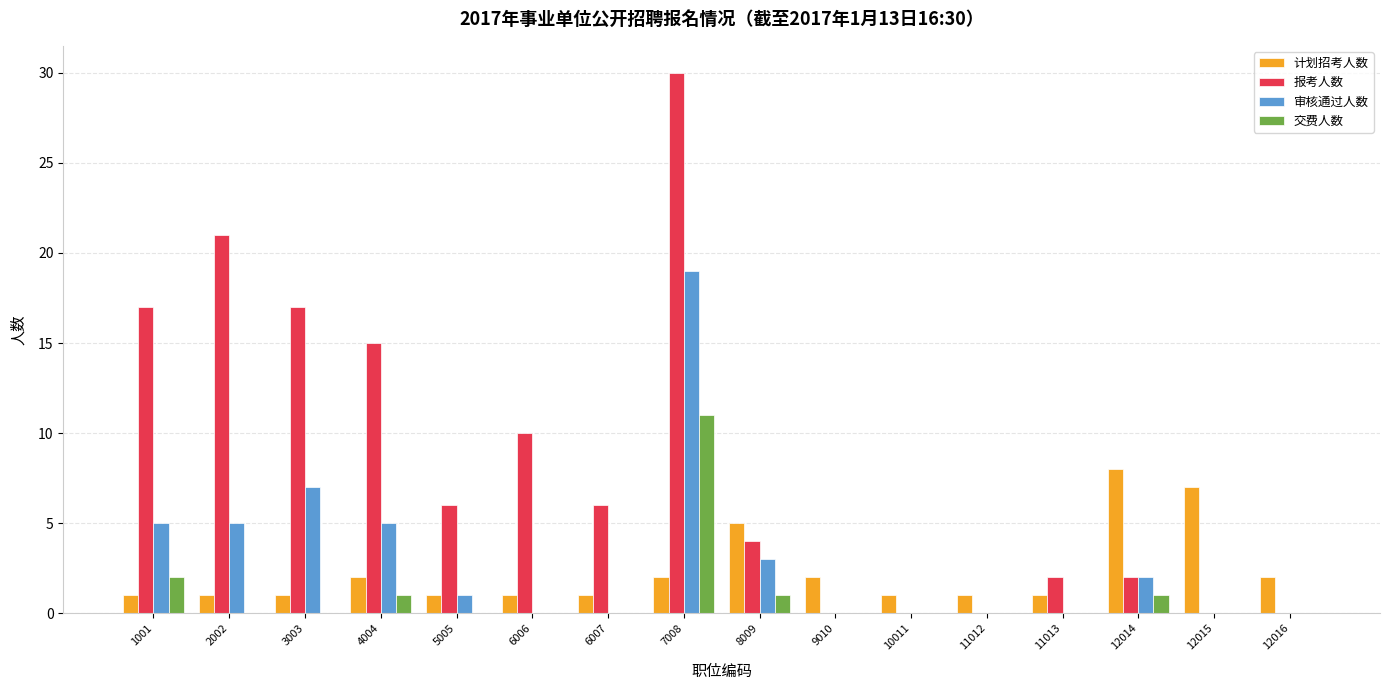

Is it true that 审核通过人数 equals 1 at 5005?

True